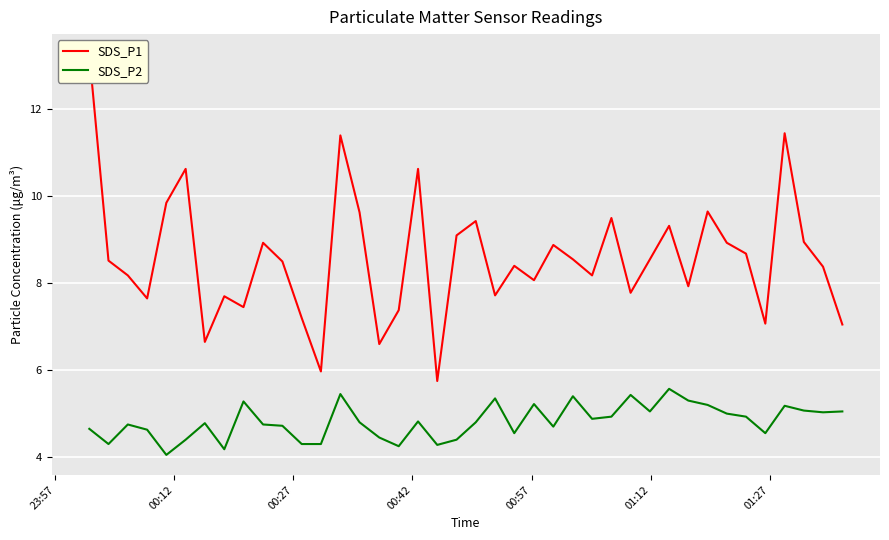

What is the lowest value of the SDS_P1 series?

5.8